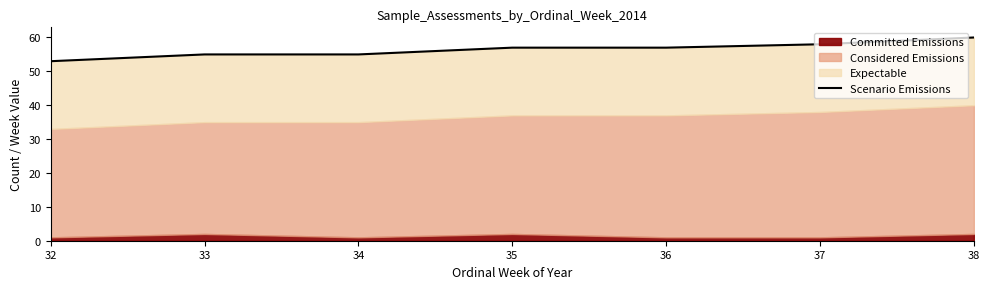

Read the value at 35.

57